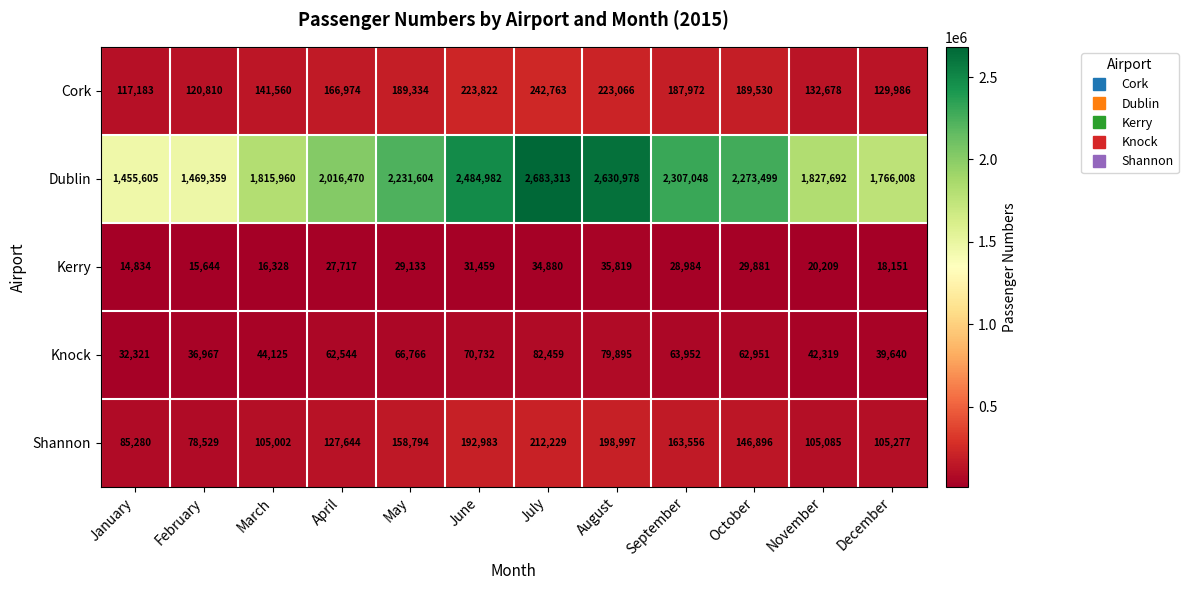

At December, list the series in order from smallest to largest.

Kerry, Knock, Shannon, Cork, Dublin